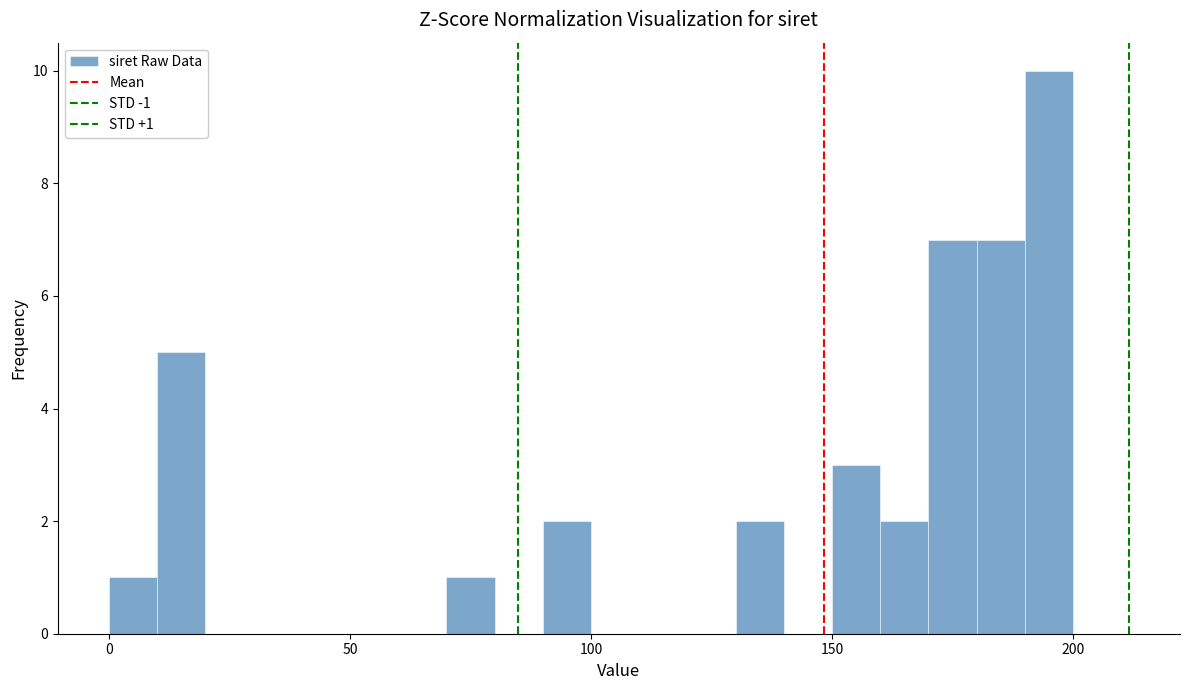

Read against the x-axis, roughly where is the centre of the tallest bar?

195